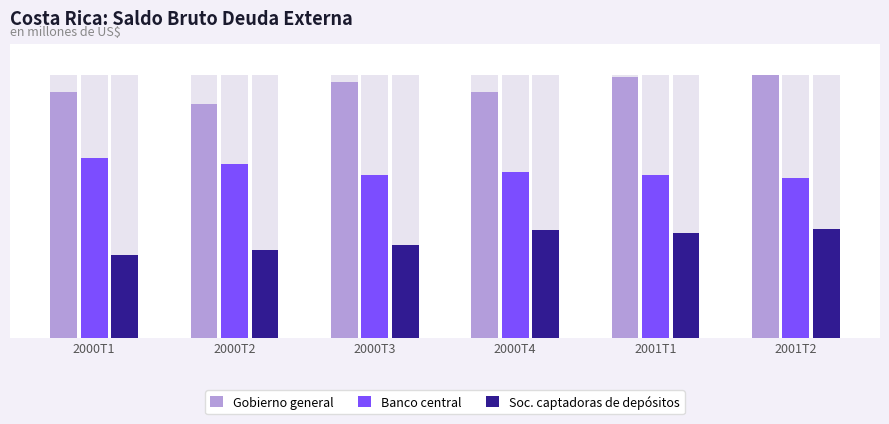

How many data points does each series have?

6